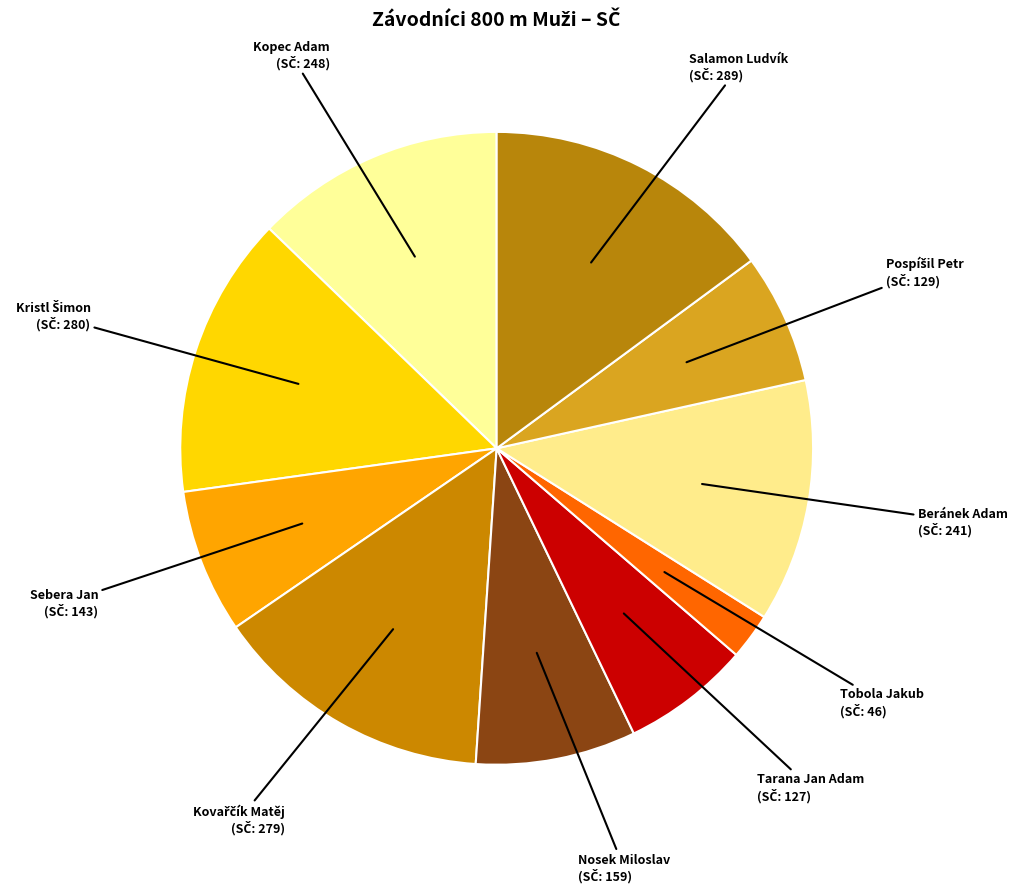

The Kopec Adam slice represents 21% of the pie. True or false?

False